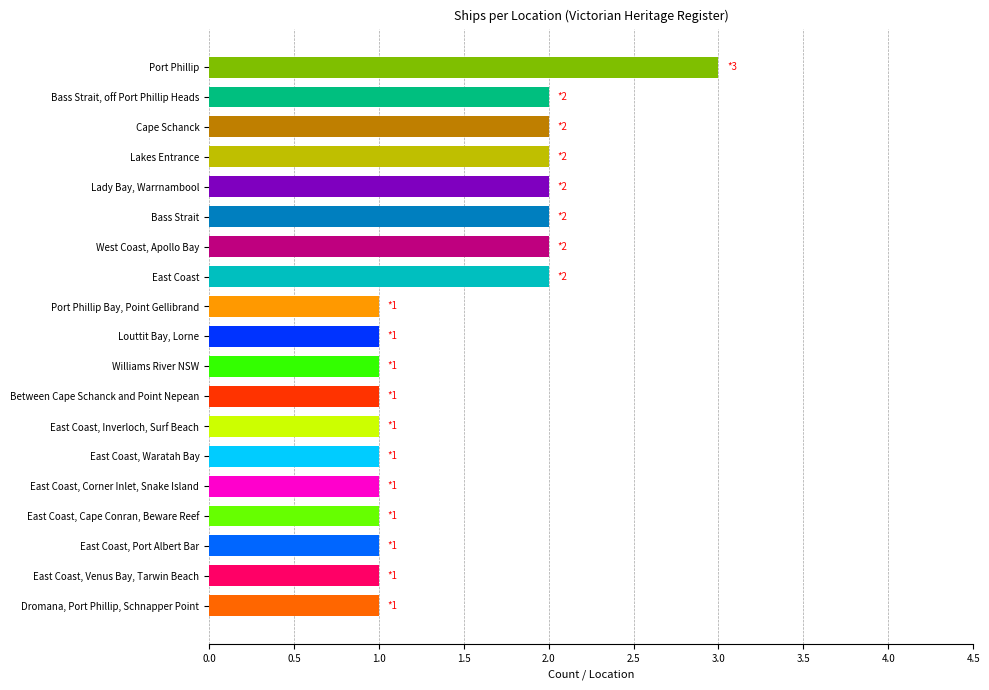

The value at Port Phillip is 3. True or false?

True